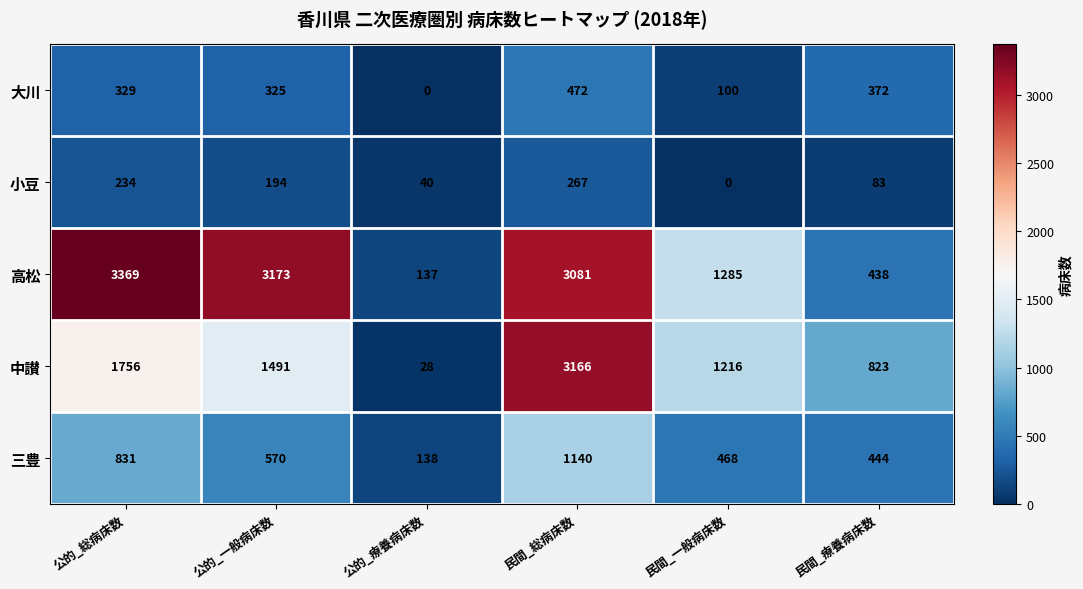

At how many categories does at least one series exceed 2108?

3